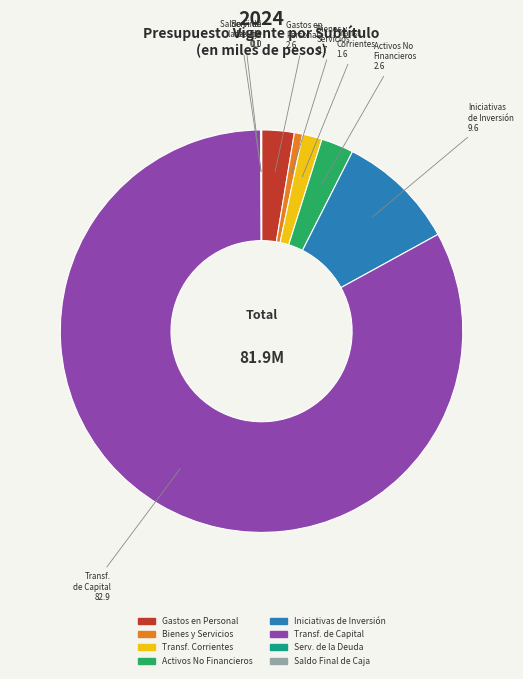

Is there any slice that represents more than half of the pie?

Yes